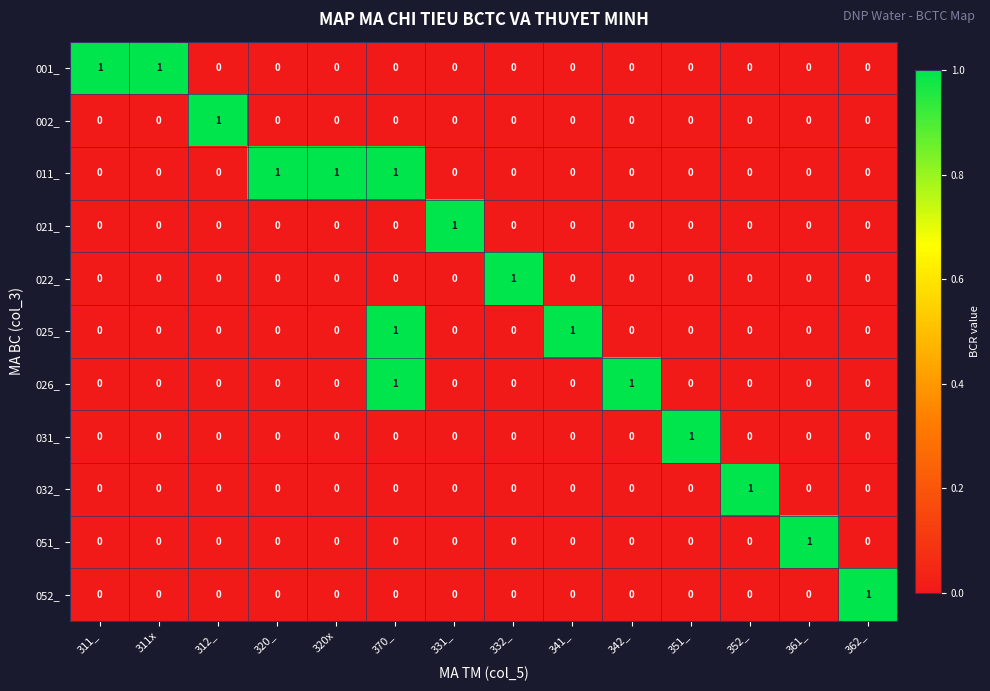

The 031_ series shows 1 at 332_. True or false?

False